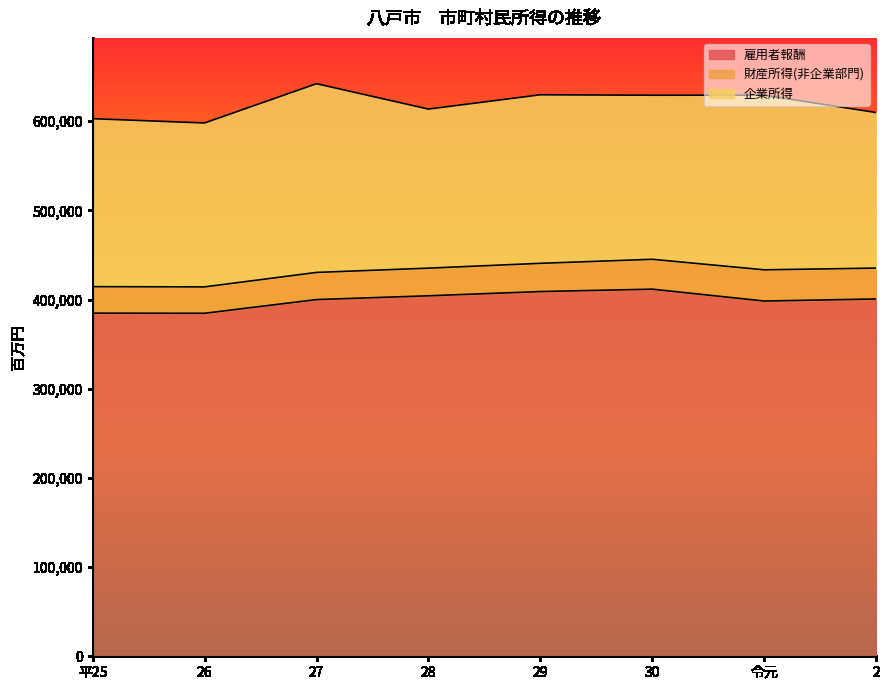

Is the value of 雇用者報酬 at 30 greater than the value of 財産所得(非企業部門) at 26?

Yes